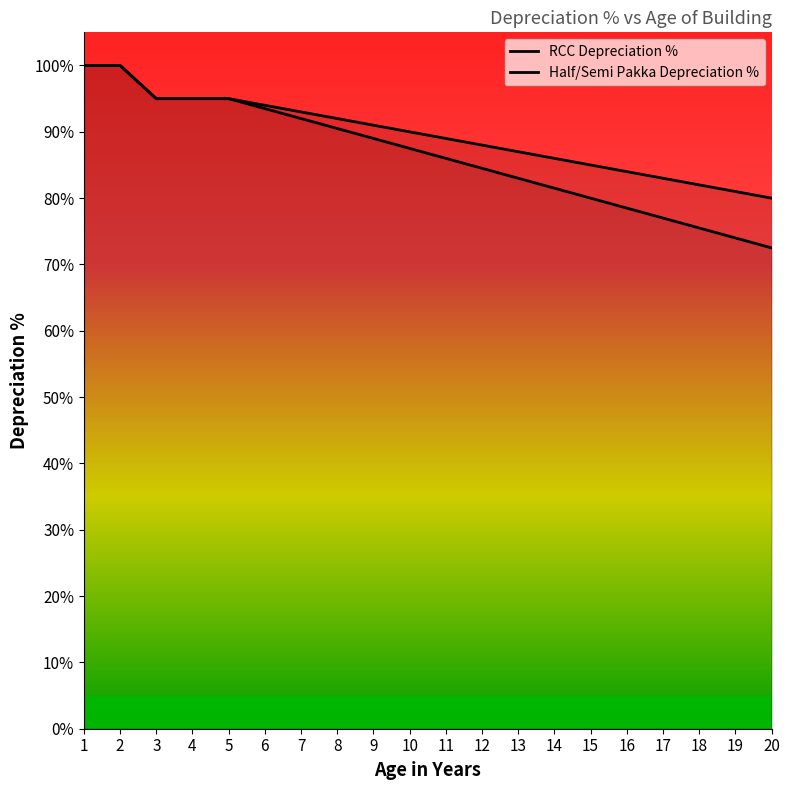

What is the average value of the Half/Semi Pakka Depreciation % series?

86.5